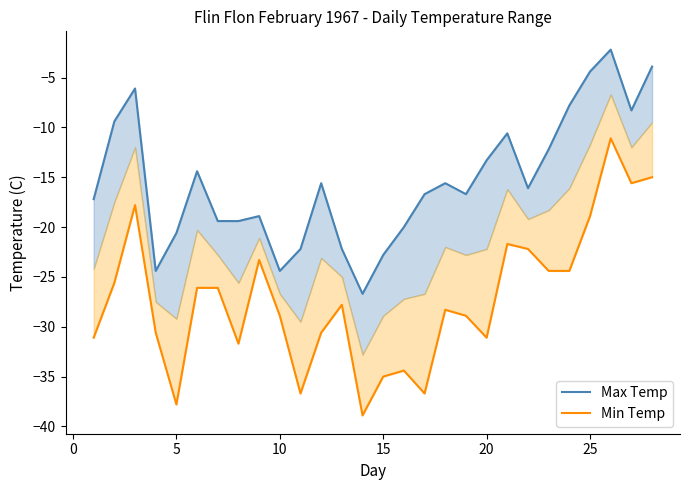

What are all the series names shown in the legend?

Max Temp, Min Temp